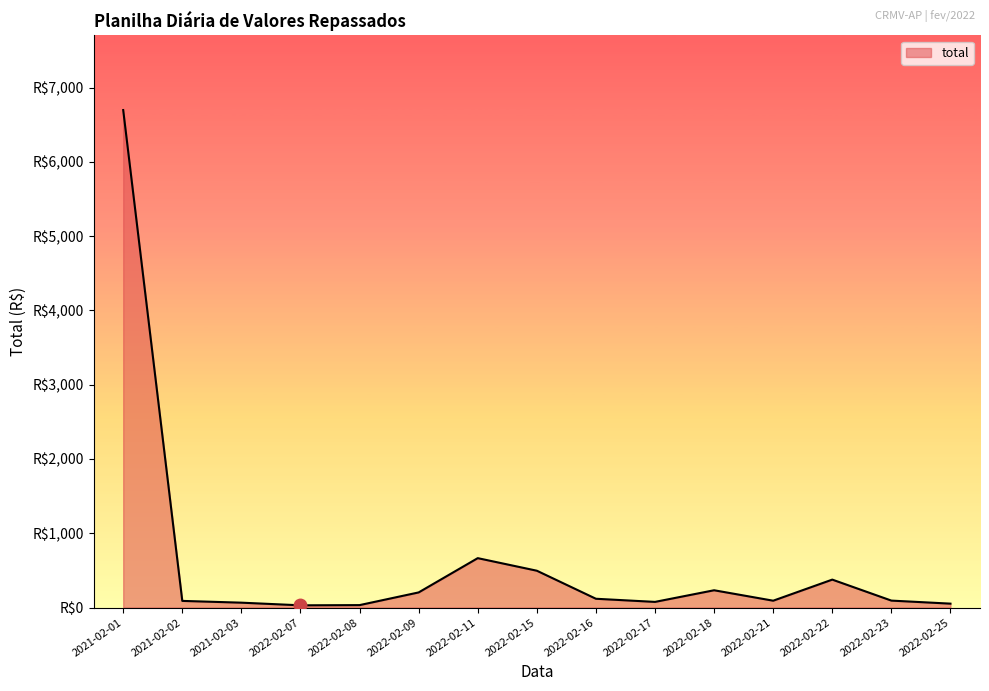

What is the change in value from 2021-02-01 to 2022-02-16?

-6578.4